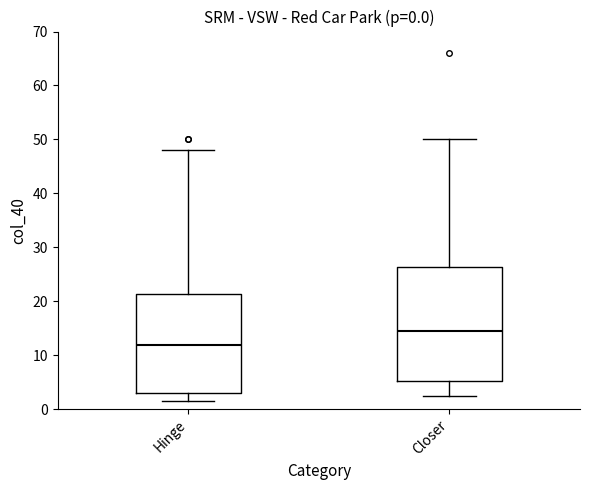

Which box has the highest median line?

Closer